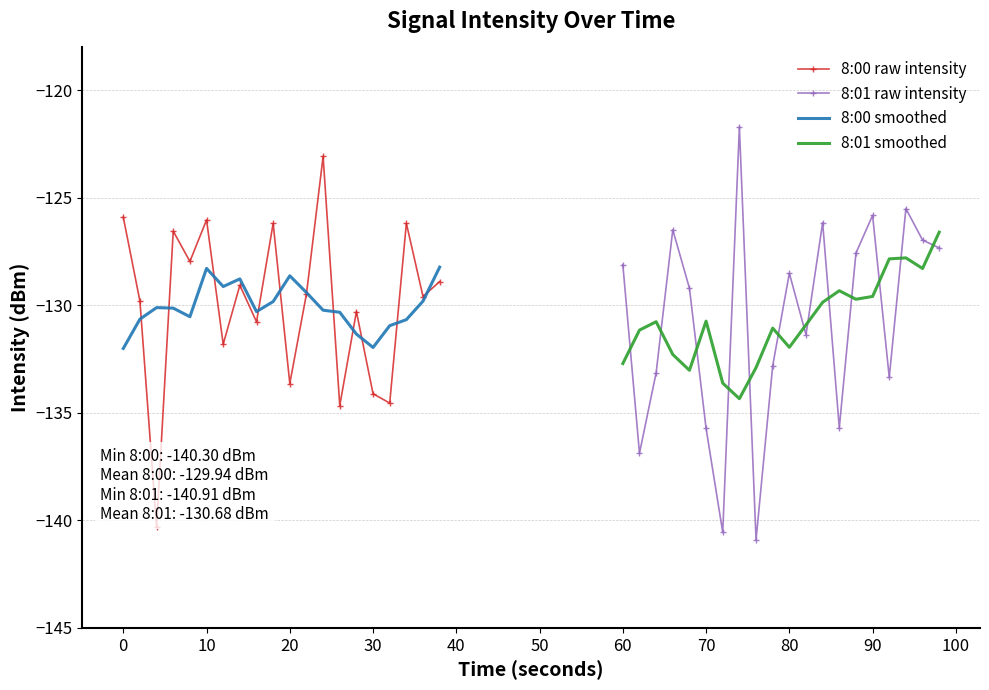

How many lines are shown in the chart?

4